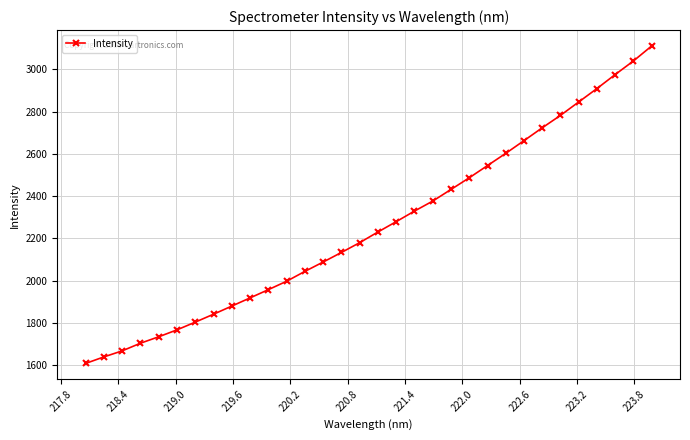

What is the difference between the second highest and minimum values?

1432.5